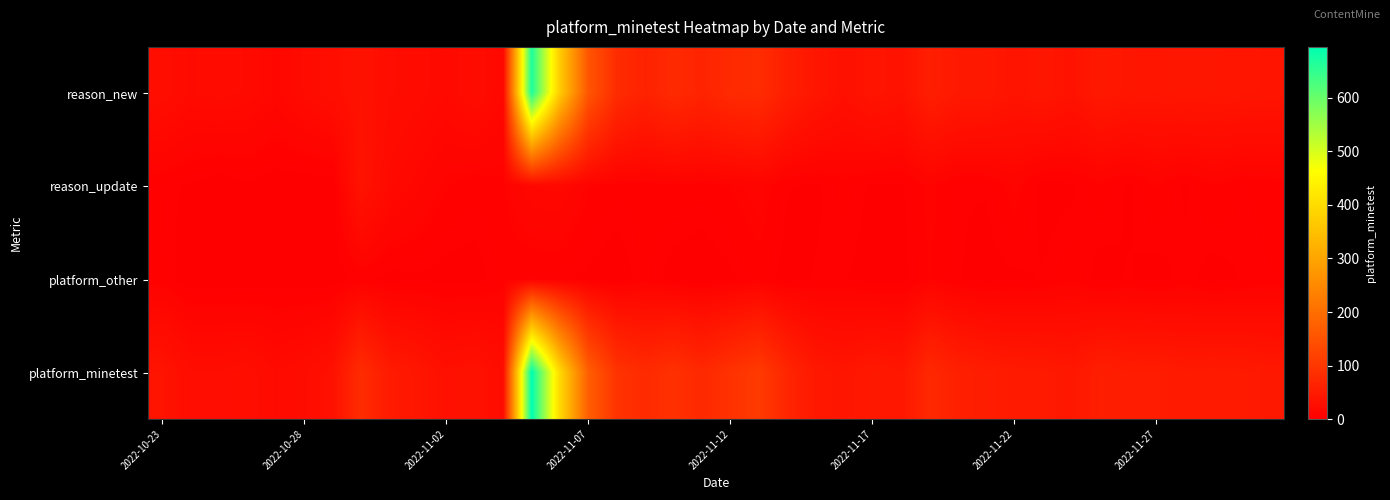

Which series has the largest range (max minus min)?

platform_minetest